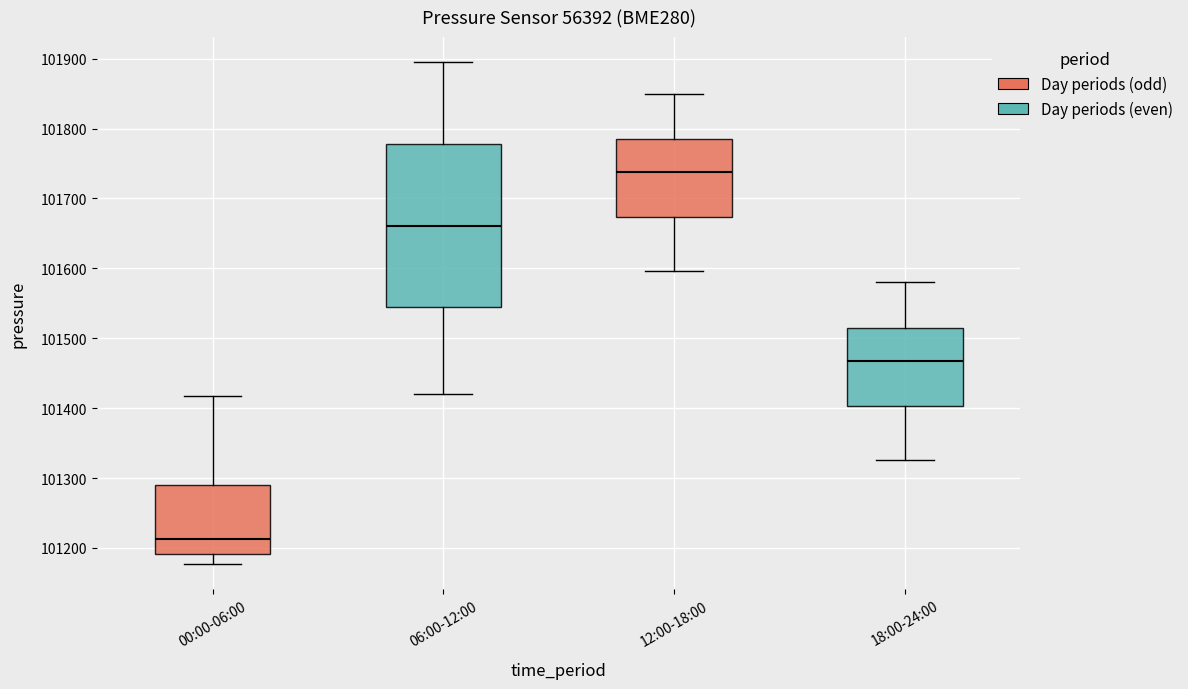

Which box's median line is the highest?

12:00-18:00